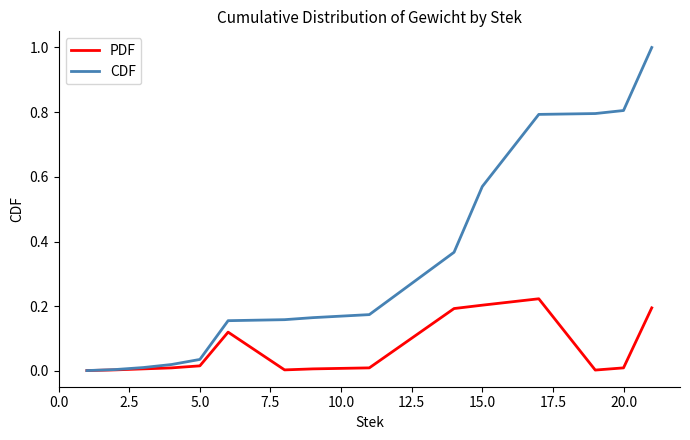

List the series in order of their peak value, highest first.

CDF, PDF